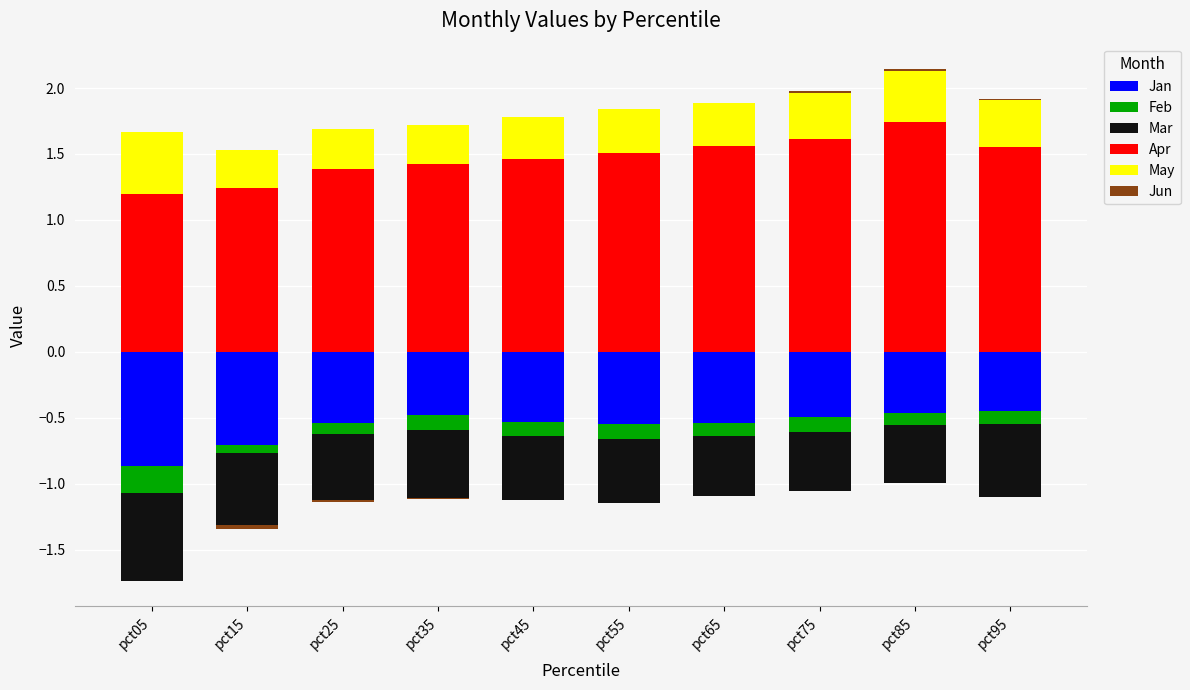

How many positive values does the Jun series have?

3